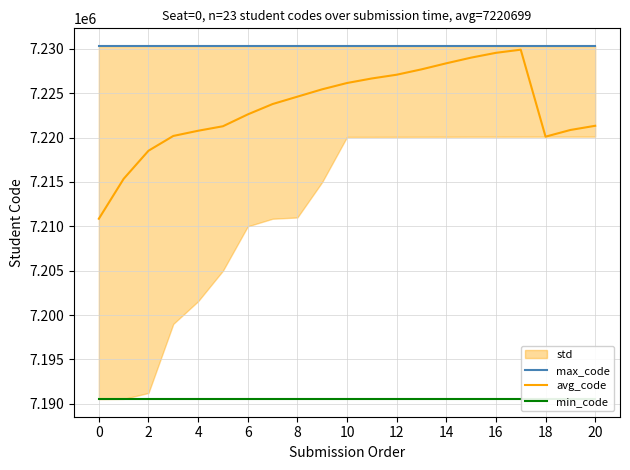

What is the average value of the min_code series?

7190526